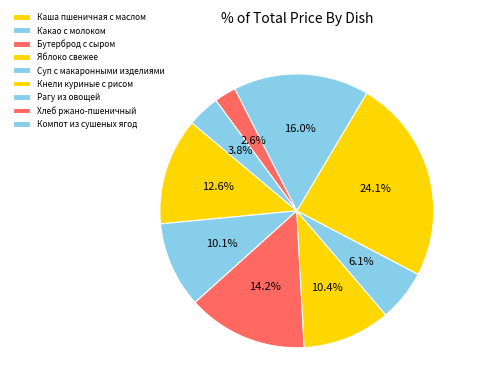

Count the number of slices in the pie.

9